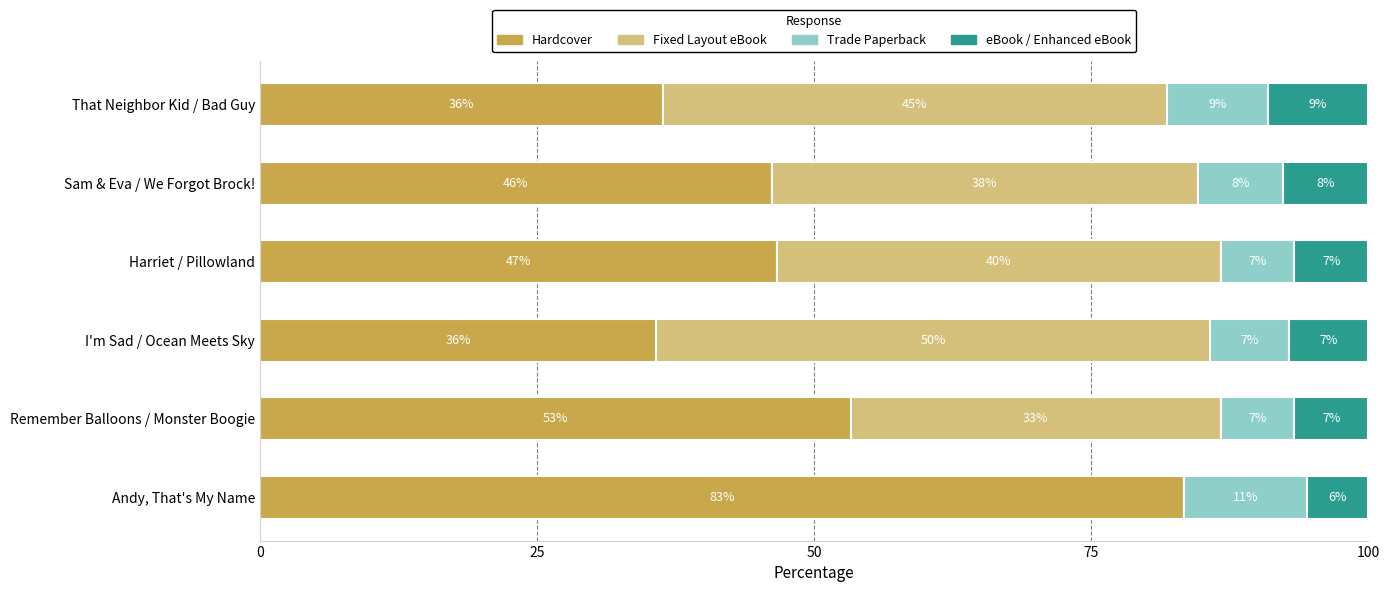

What are all the series names shown in the legend?

Hardcover, Fixed Layout eBook, Trade Paperback, eBook / Enhanced eBook